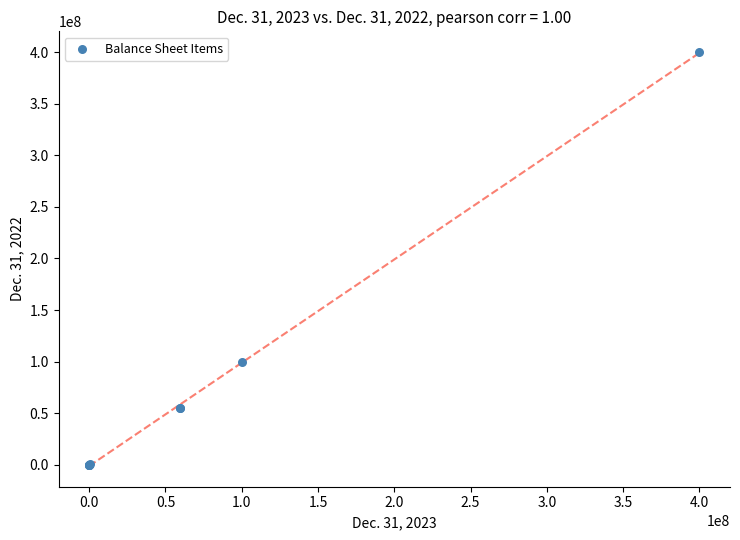

What Y value in the scatter plot is closest to 200000000?

100000000.0